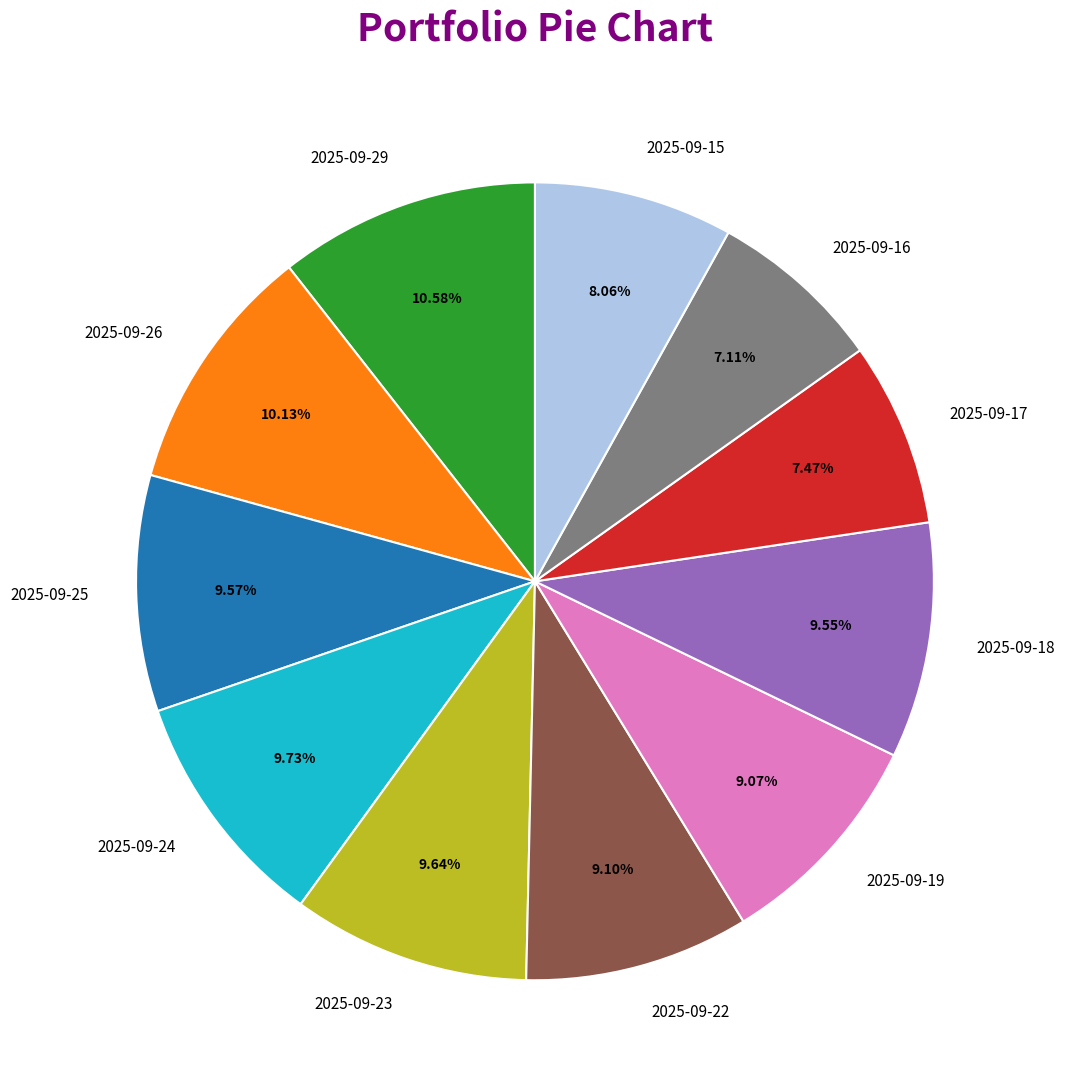

True or false: 2025-09-29 accounts for 1% of the total.

False